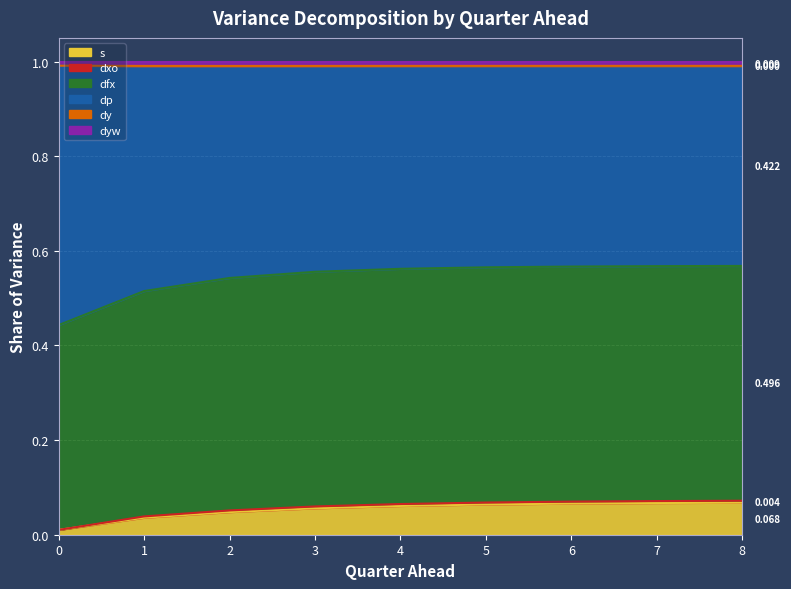

Between 4 and 7, which series saw the biggest shift?

dp